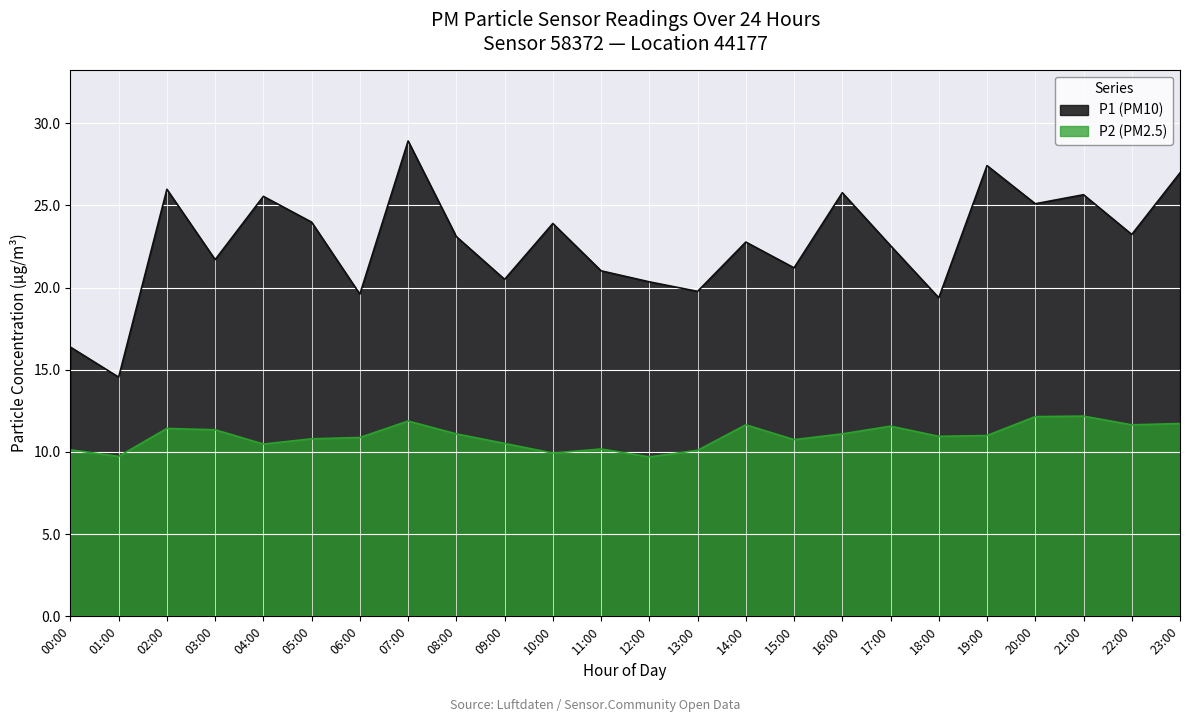

List the series in order of their overall mean, lowest first.

P2 (PM2.5), P1 (PM10)